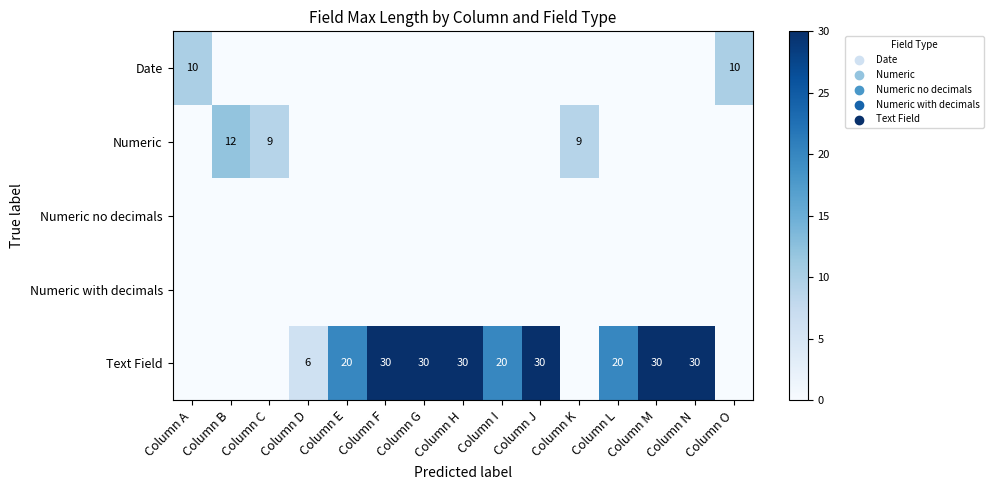

Between Column L and Column B, which is larger?

Column L